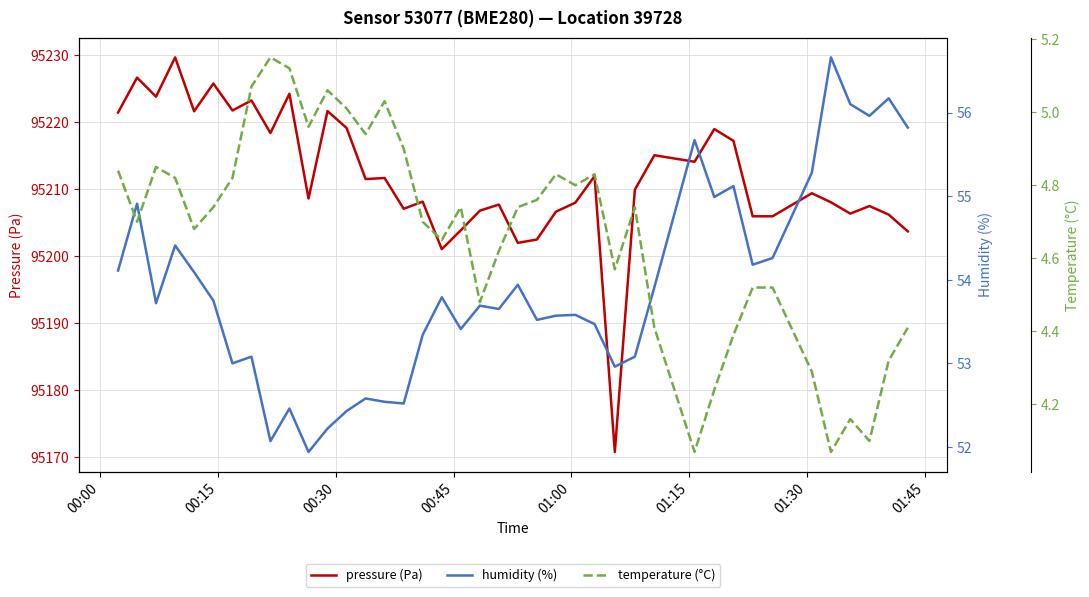

True or false: pressure (Pa) has a value of 129142.3 at 37.

False